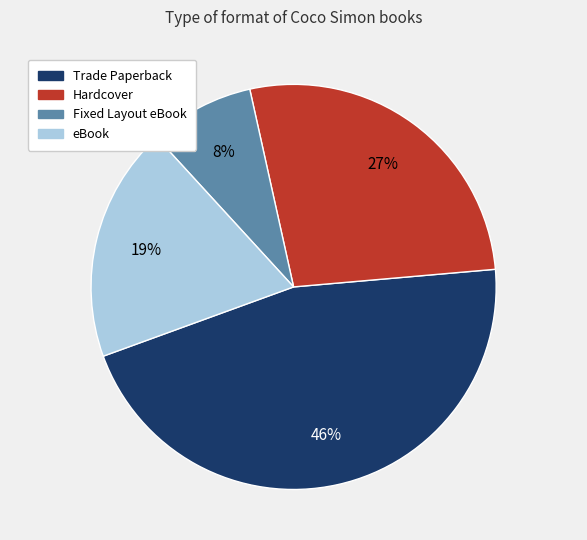

Is there any slice that represents more than half of the pie?

No